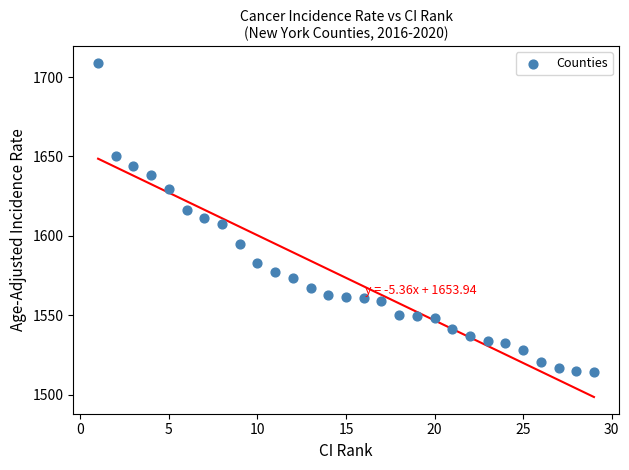

What is the range of Y values (max minus min)?

194.5